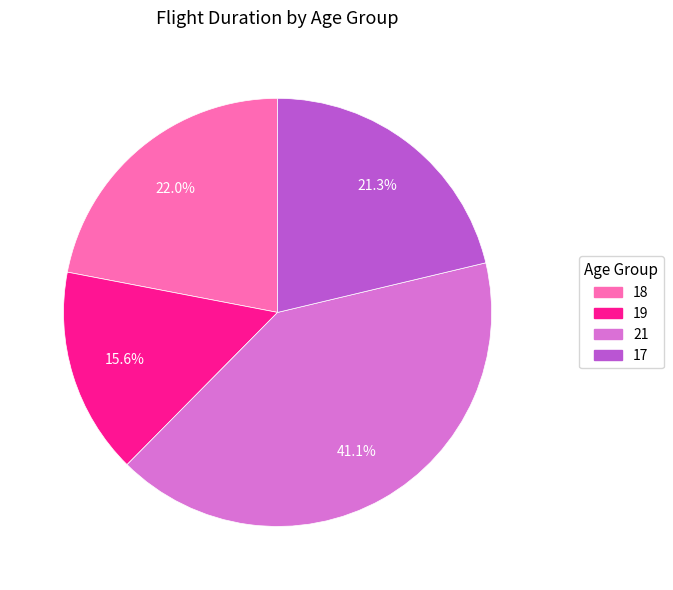

Which has a higher value, 17 or 21?

21